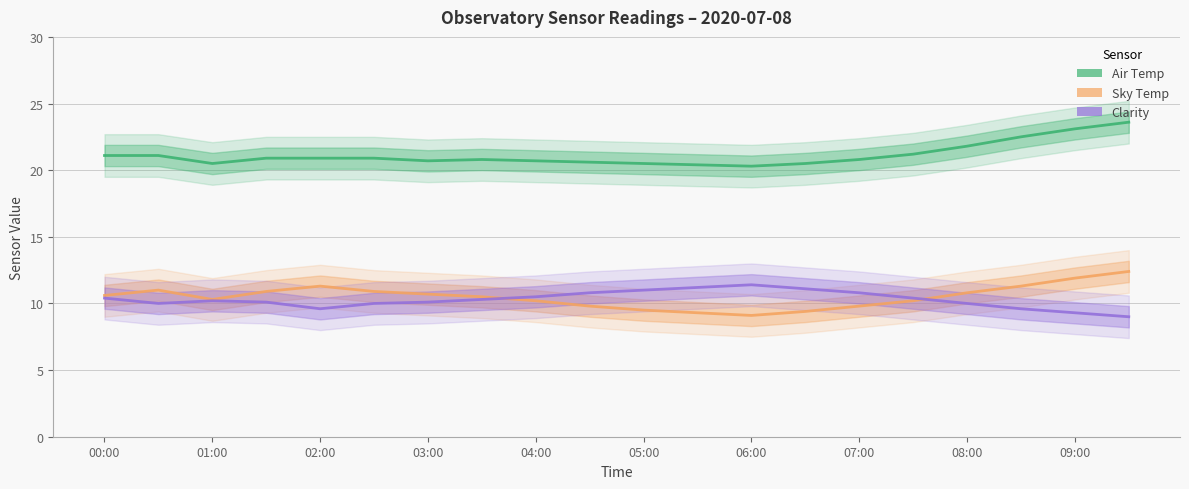

What position from the right is 15?

5